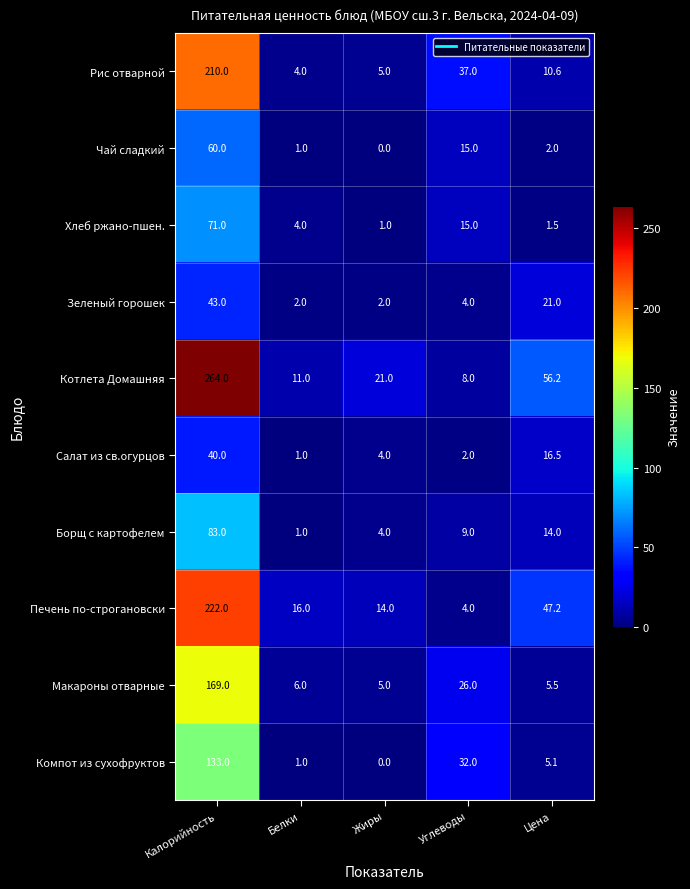

The Борщ с картофелем series shows 1.0 at Белки. True or false?

True